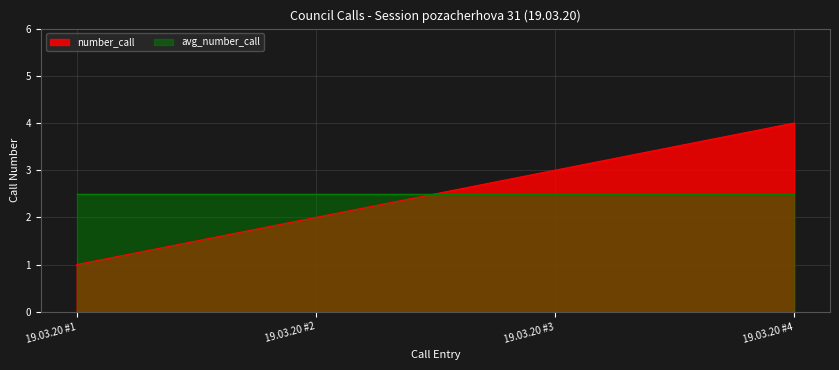

Is it true that the value at 19.03.20 #1 is 2?

False